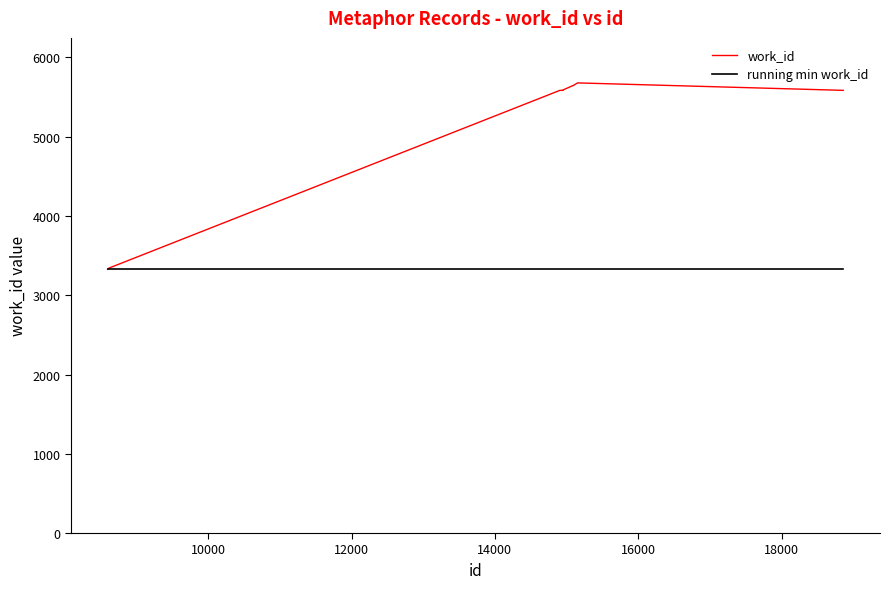

What is the average value of the running min work_id series?

3328